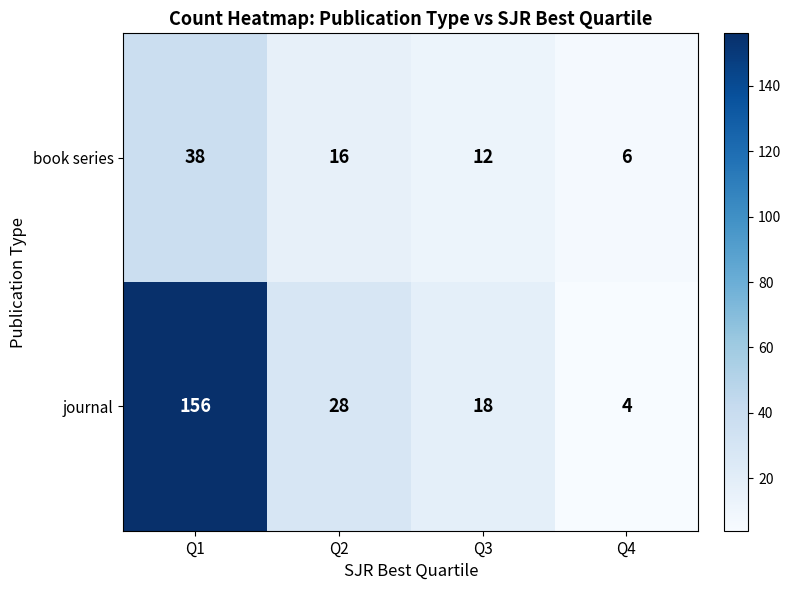

At Q1, list the series in order from smallest to largest.

book series, journal